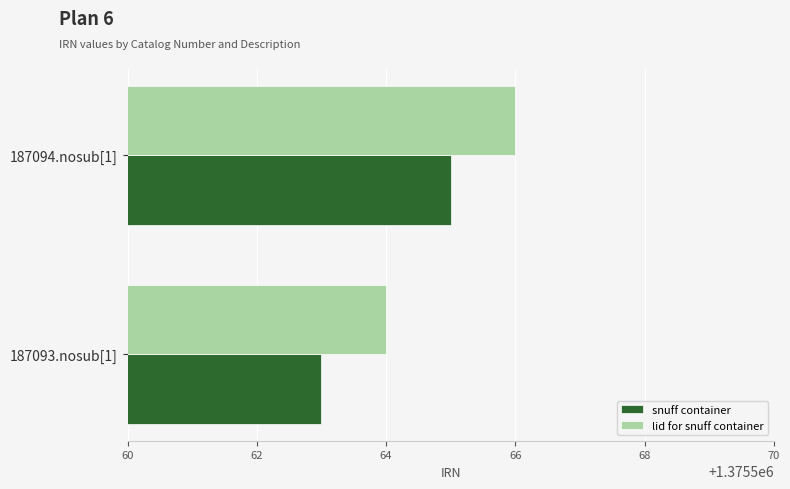

Which series has the largest total across all categories?

lid for snuff container